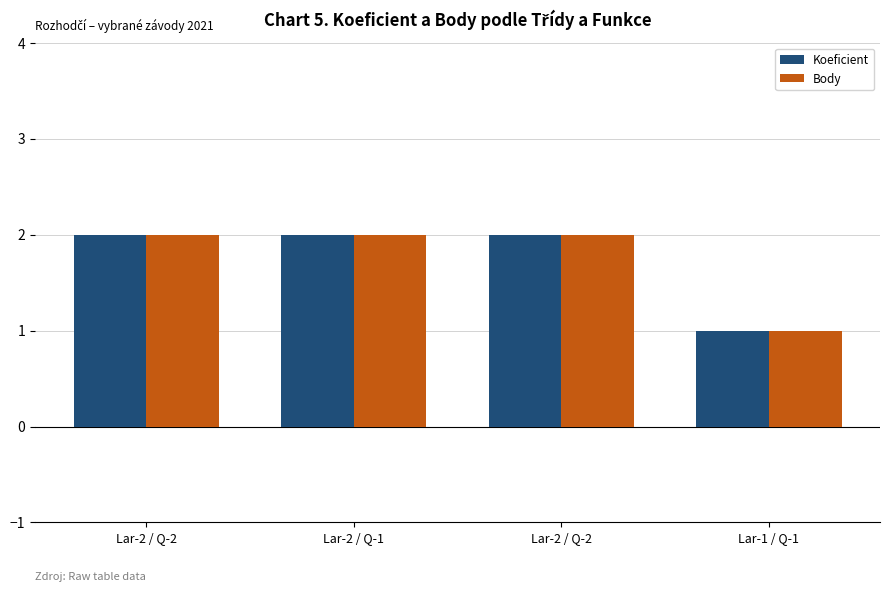

Does the chart contain stacked bars?

No